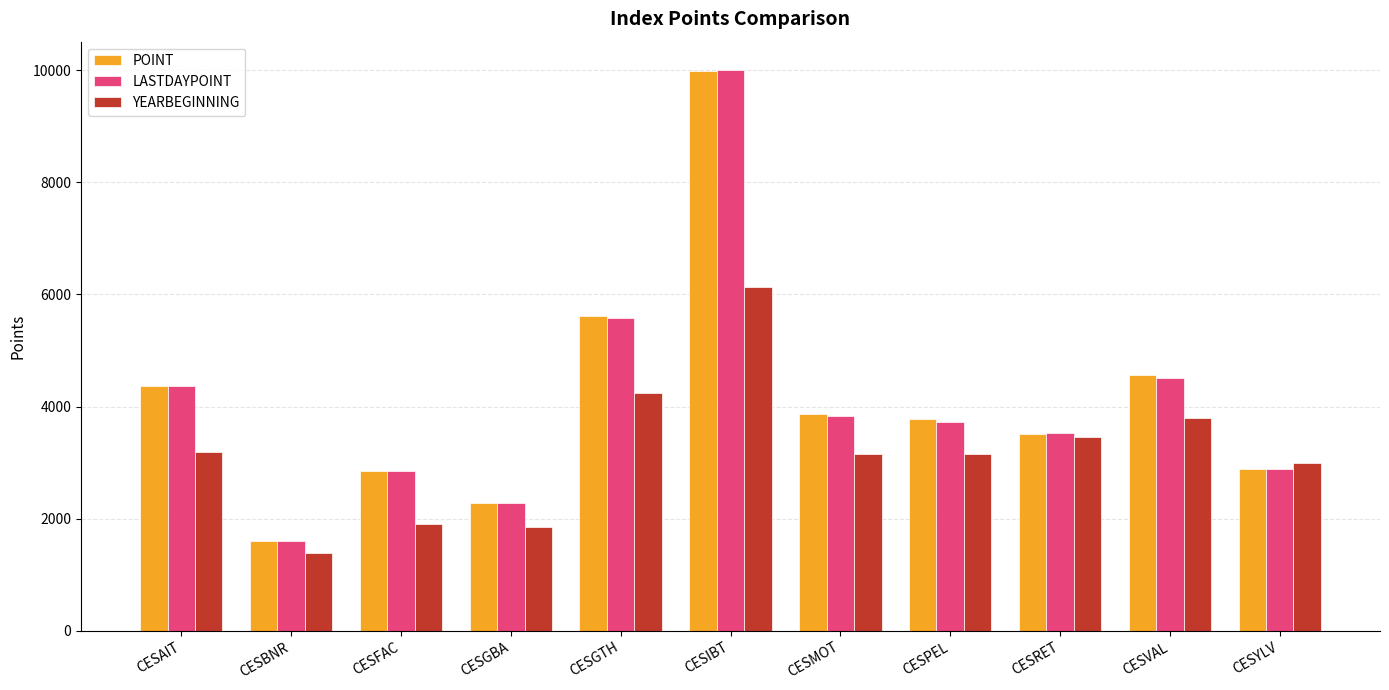

How many values in the POINT series are below 3782?

5